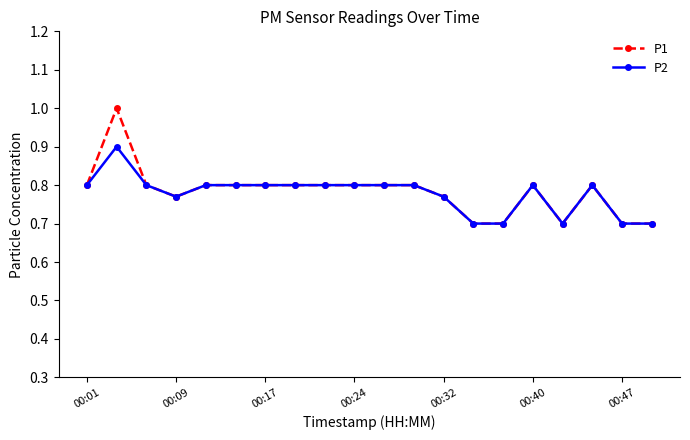

What is the minimum value for P2?

0.7